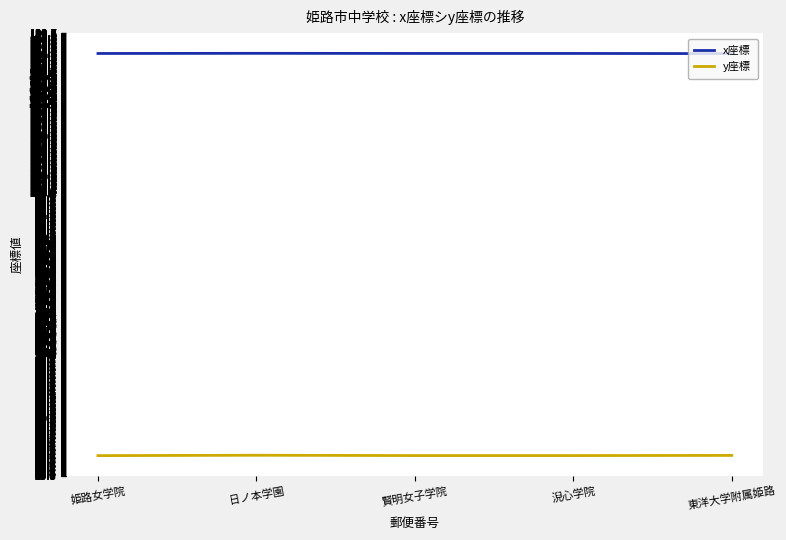

Rank the series at 賢明女子学院 from highest to lowest value.

x座標, y座標